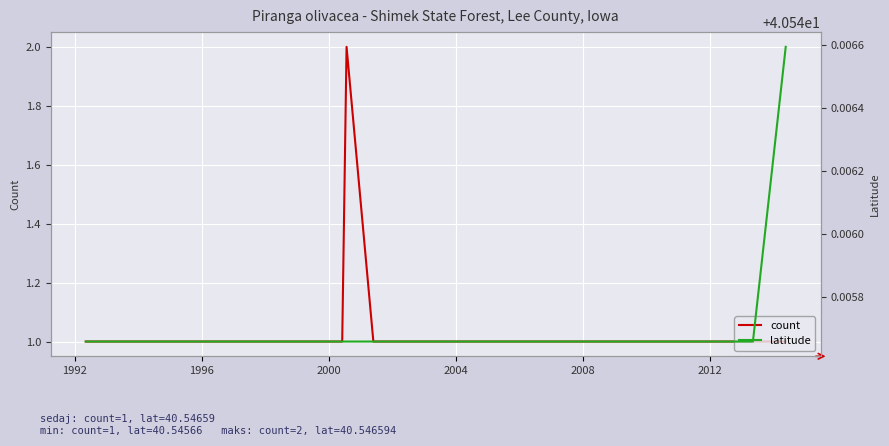

How many values in the count series exceed 1?

1